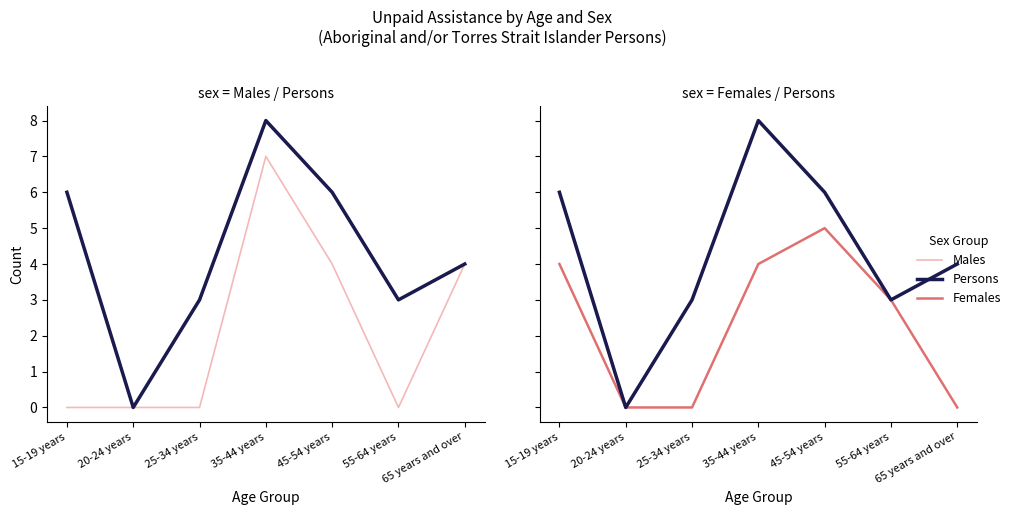

Where is Persons nearest to the value 4?

65 years and over